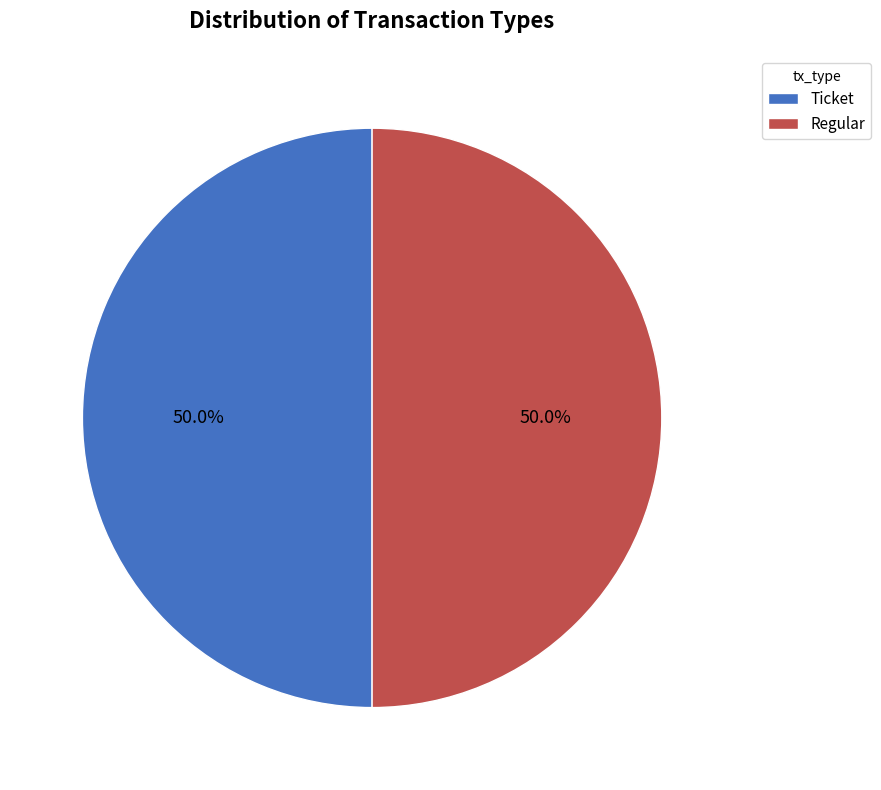

To the nearest percent, what is the combined percentage of Ticket and Regular?

100%